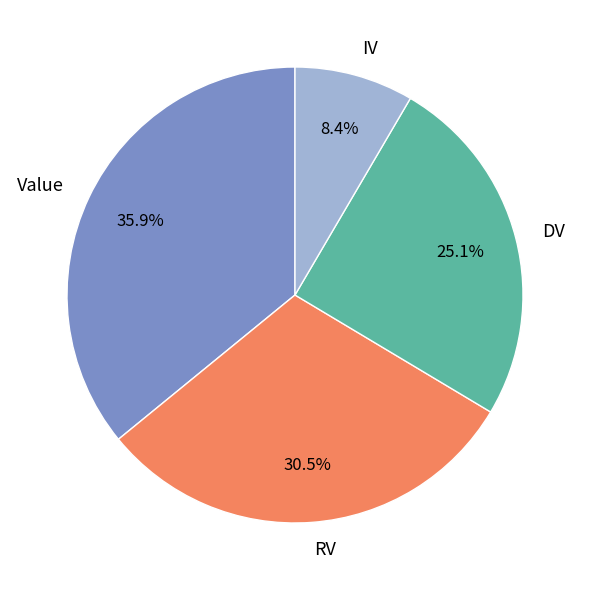

Is there any slice that represents more than half of the pie?

No